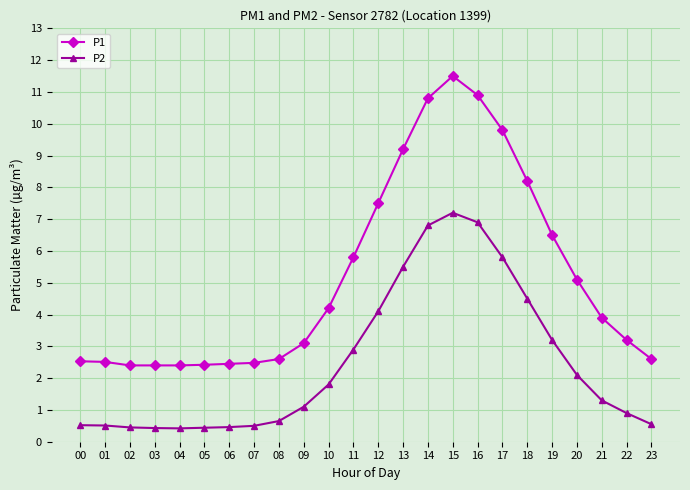

What is the value of the P2 point at the 16th from the left?

7.2